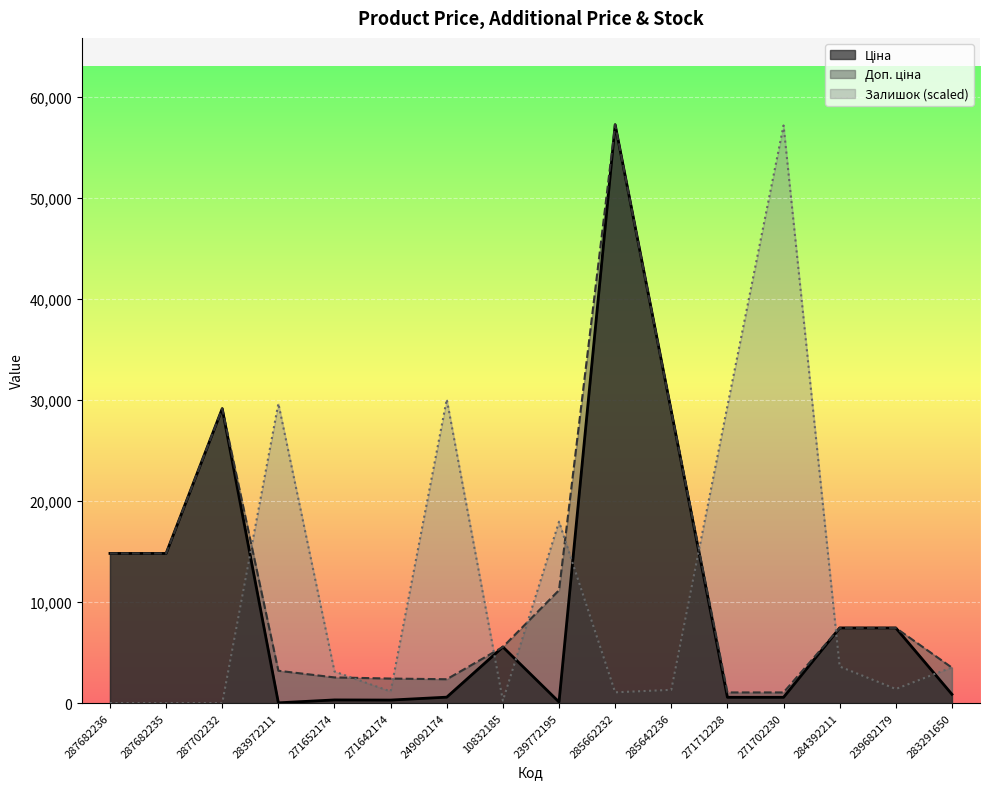

How many values in the Ціна series exceed 5560?

8